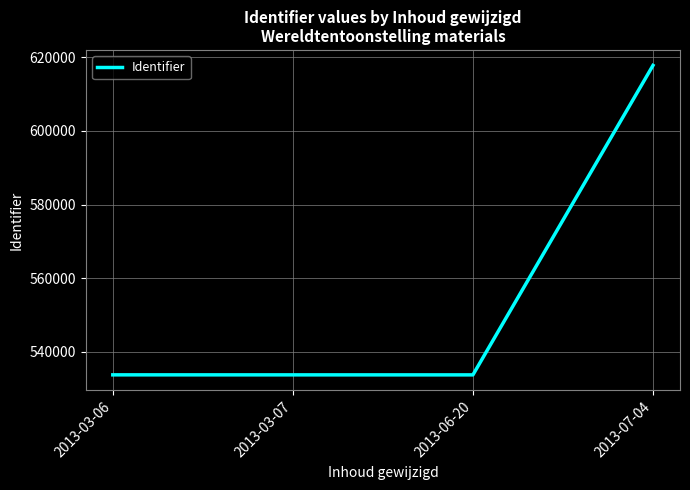

Is it true that the value at 2013-03-07 is 533747.5?

True